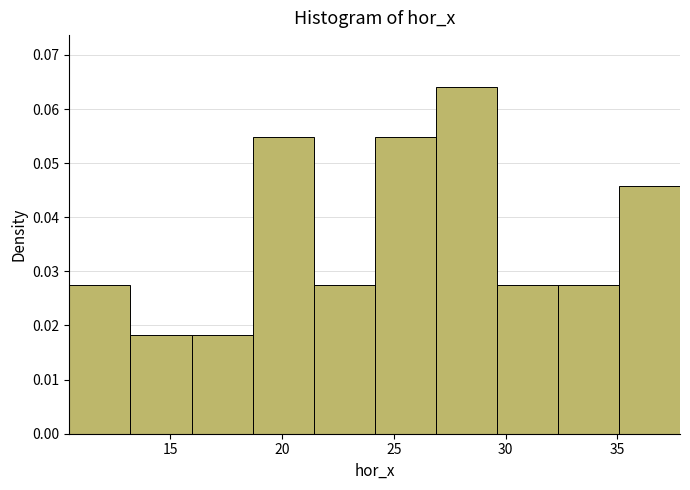

Reading left to right, transcribe this chart: for each bar, give the range it covers on the x-axis and its height. Neither the bar edges nor the heights are printed on the chart, so give them approximately, as read against the axes.

10.5 to 13.0: 0.027
13.0 to 16.0: 0.018
16.0 to 18.5: 0.018
18.5 to 21.5: 0.055
21.5 to 24.0: 0.027
24.0 to 27.0: 0.055
27.0 to 29.5: 0.064
29.5 to 32.5: 0.027
32.5 to 35.0: 0.027
35.0 to 38.0: 0.046